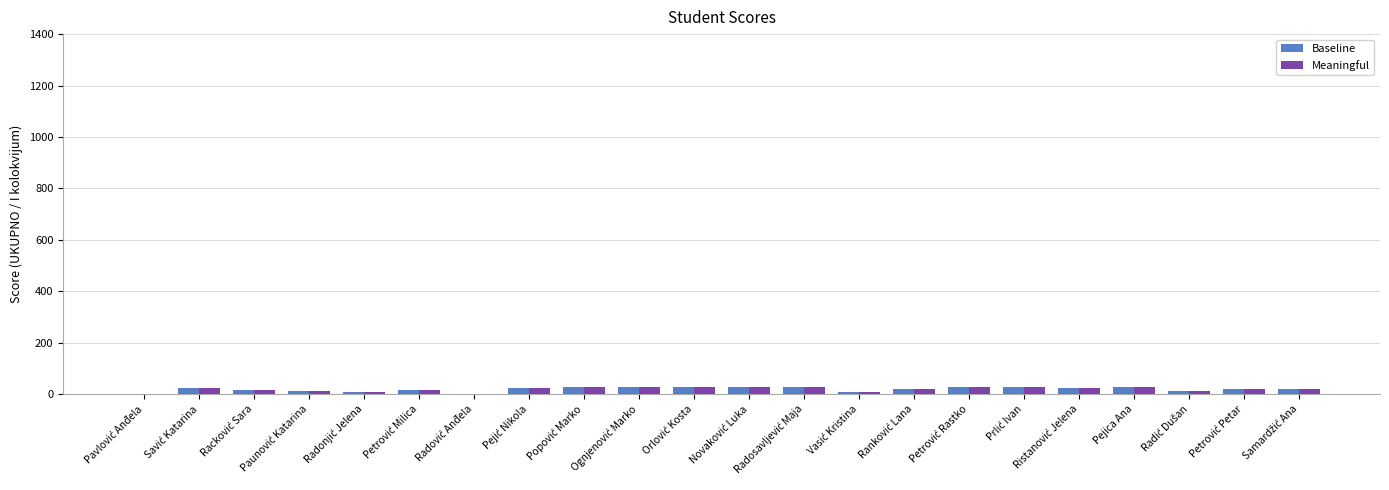

What is the greatest value displayed?

30.0